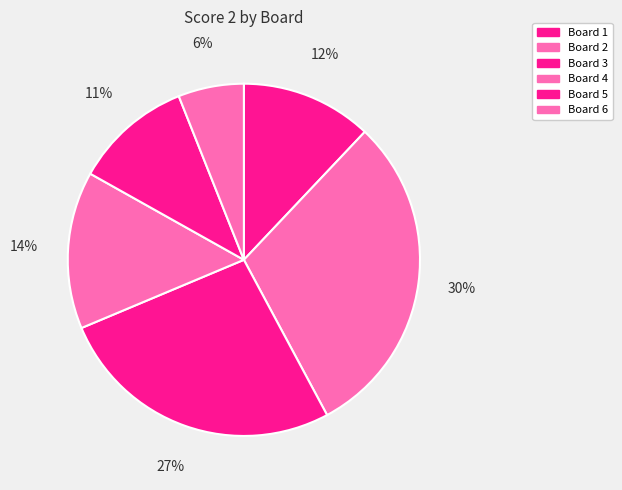

Do Board 4 and Board 1 together represent more than half of the pie?

No